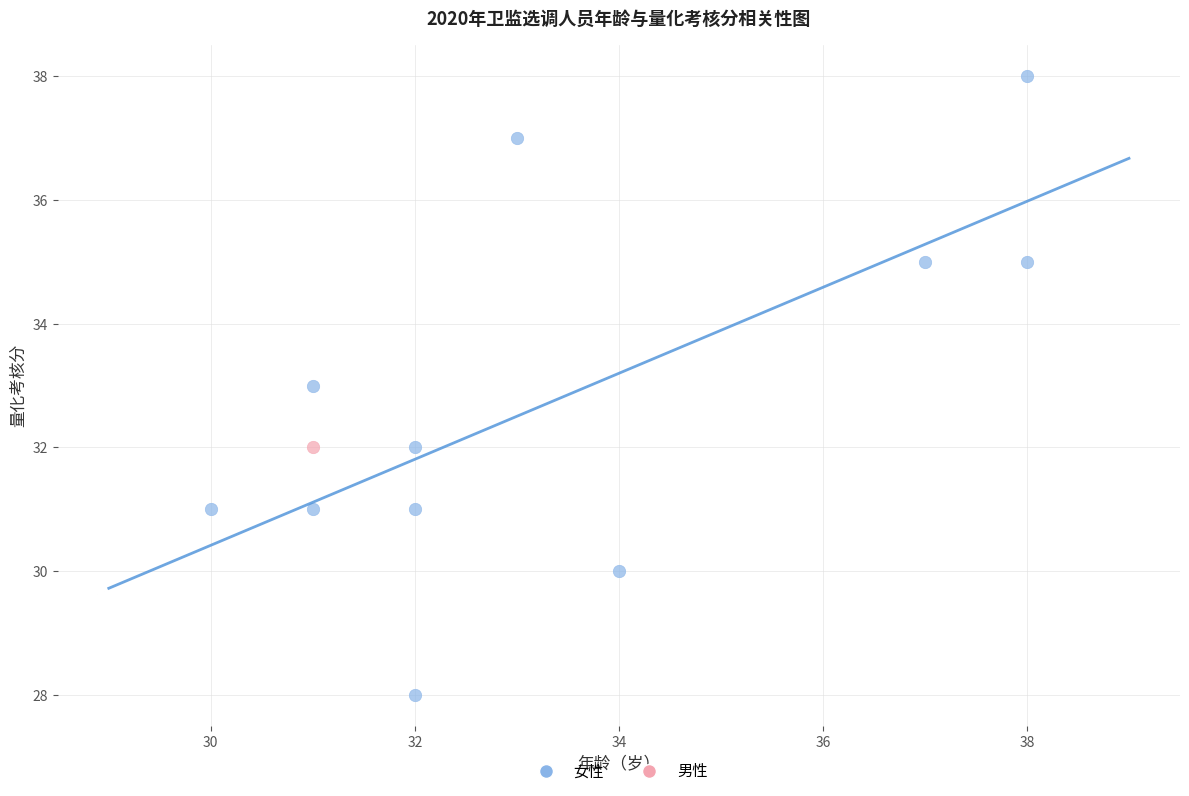

What are all the series names shown in the legend?

女性, 男性